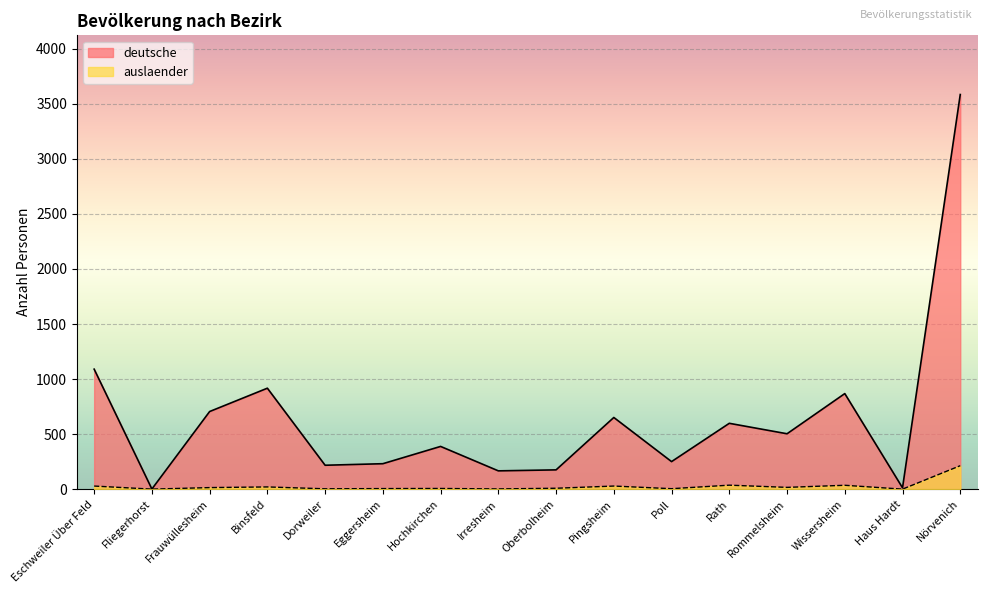

What are all the series names shown in the legend?

deutsche, auslaender